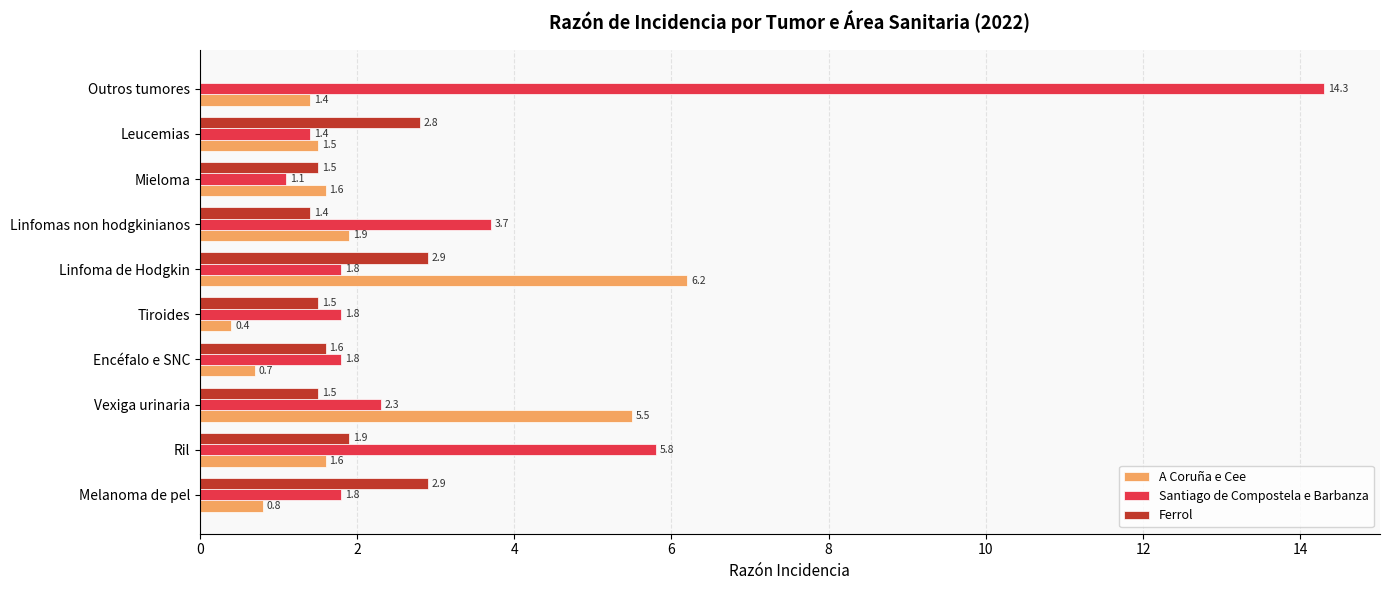

What are all the series names shown in the legend?

A Coruña e Cee, Santiago de Compostela e Barbanza, Ferrol